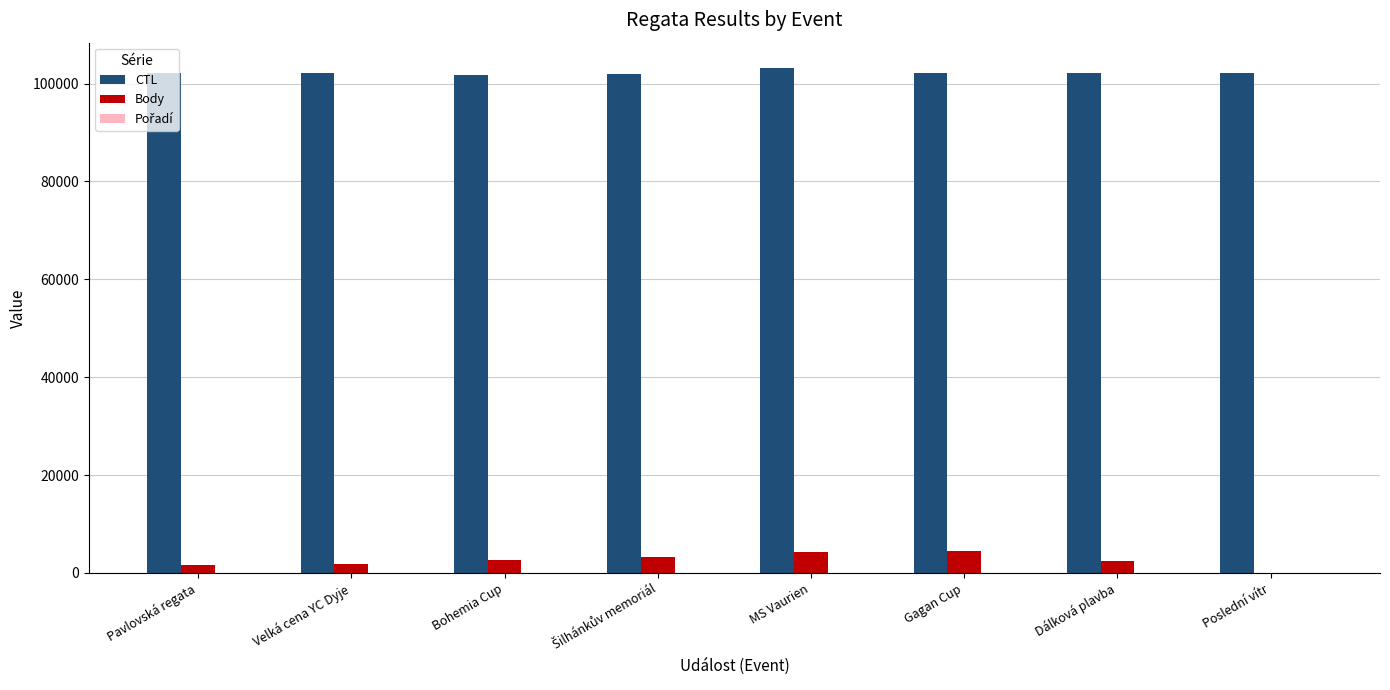

What is the greatest value displayed?

103206